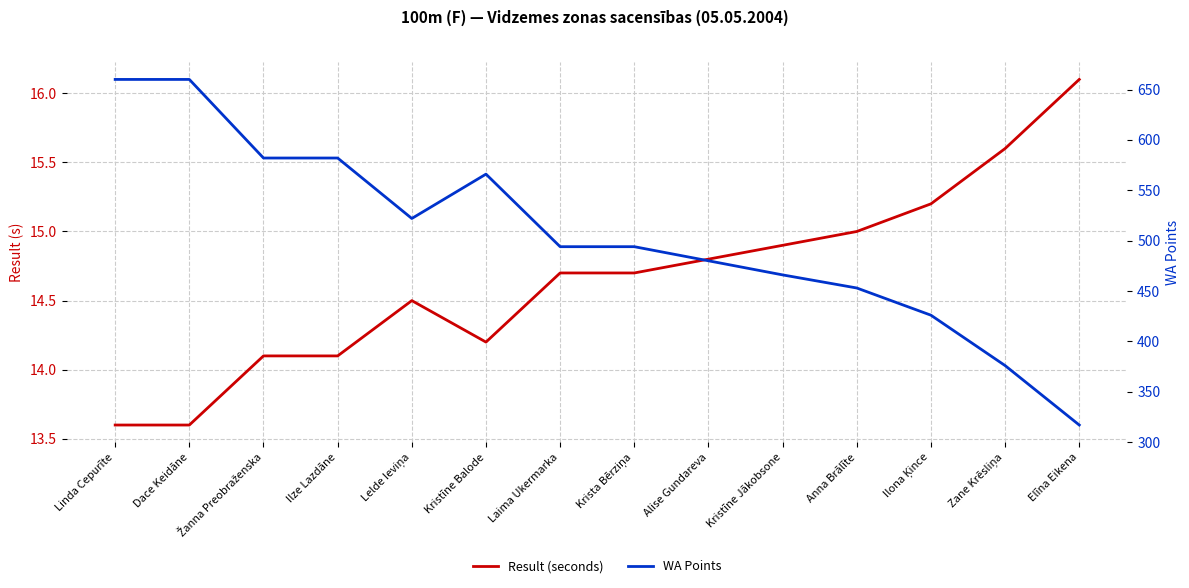

At which label does WA Points first exceed 494?

Linda Cepurīte